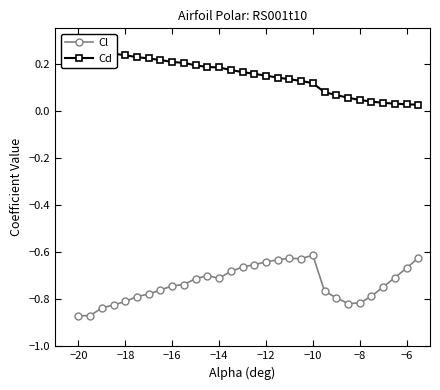

Is it true that Cl equals -0.3 at −20?

False